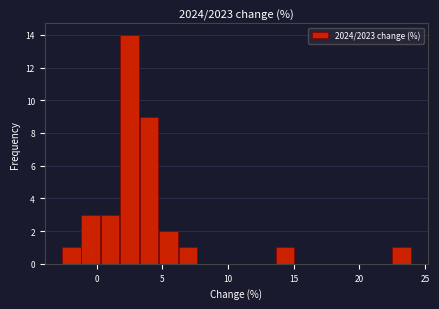

Around what value on the x-axis is the tallest bar? Give the approximate position of its centre, as read against the axis.

2.5